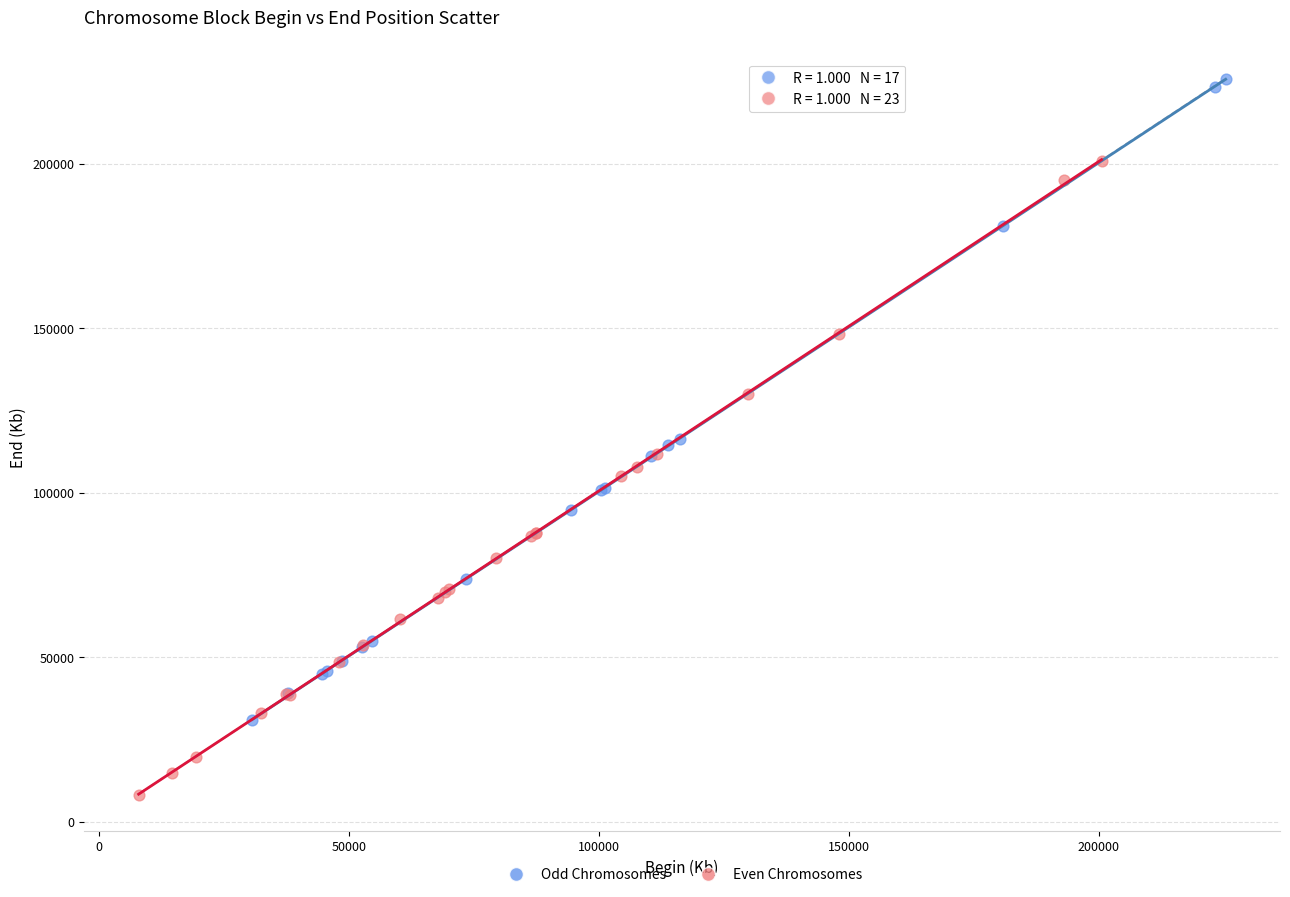

Which series reaches the maximum Y coordinate?

Odd Chromosomes